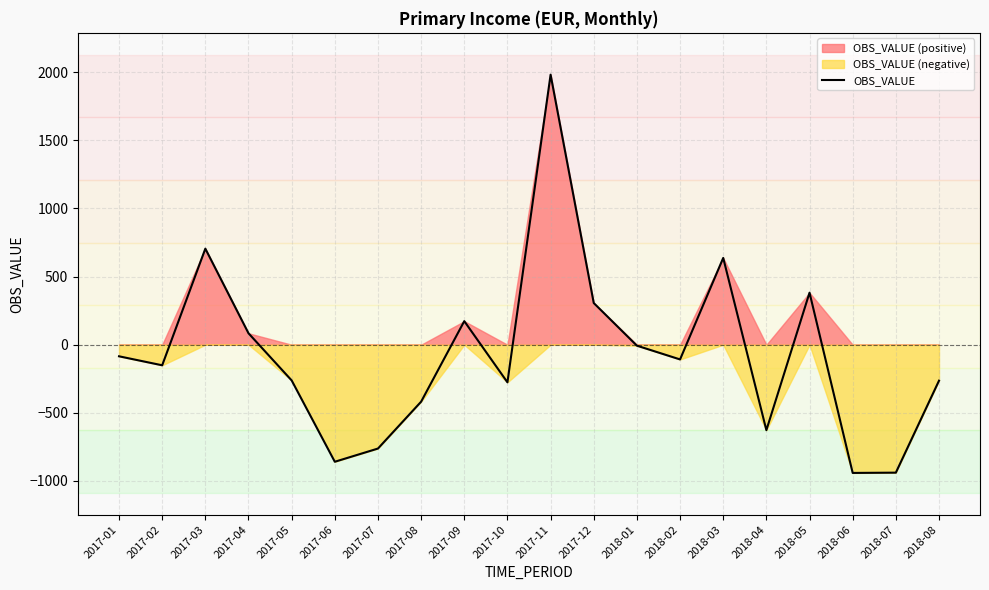

Reading left to right, transcribe all the data shown in this chart.

-85	-151	705	84	-262	-859	-762	-418	173	-276	1982	306	-7	-108	637	-627	382	-941	-939	-264